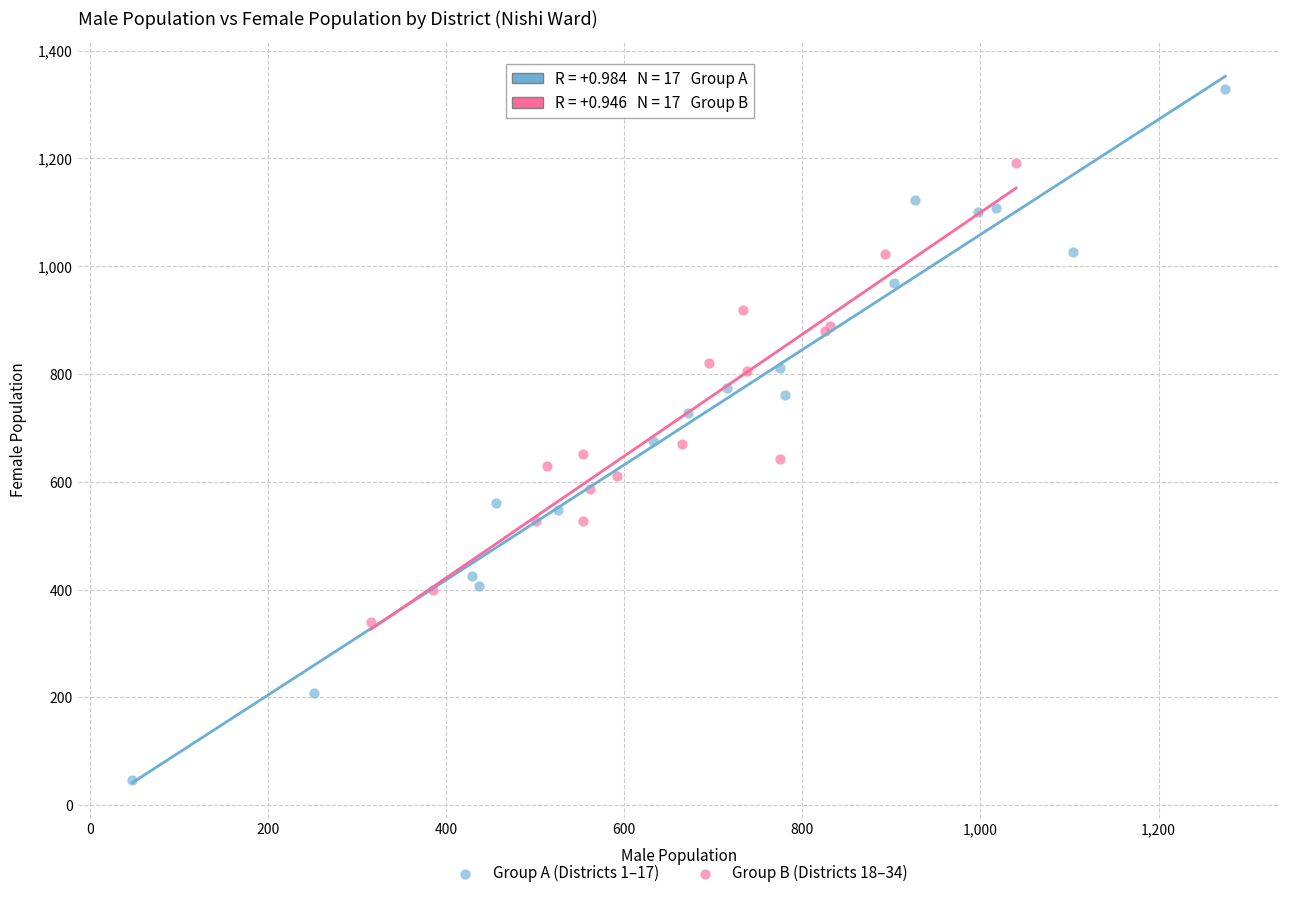

Which series contains the lowest Y value?

Group A (Districts 1–17)